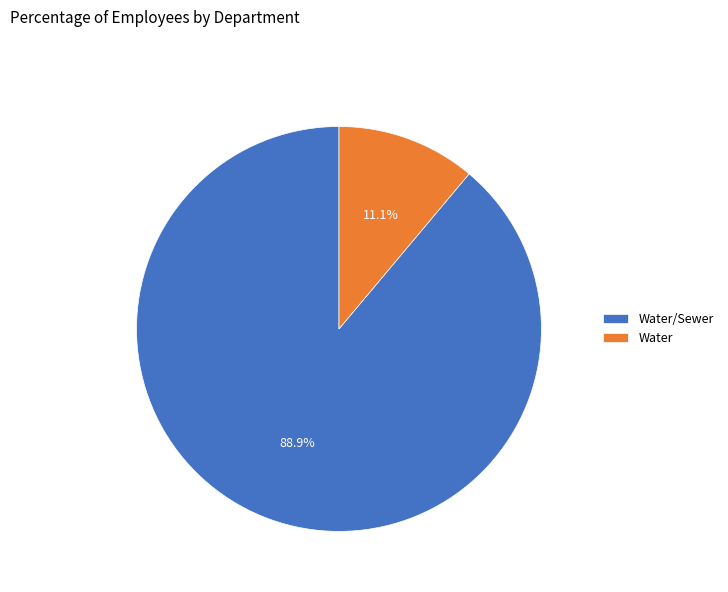

Which category has the smallest portion of the pie?

Water